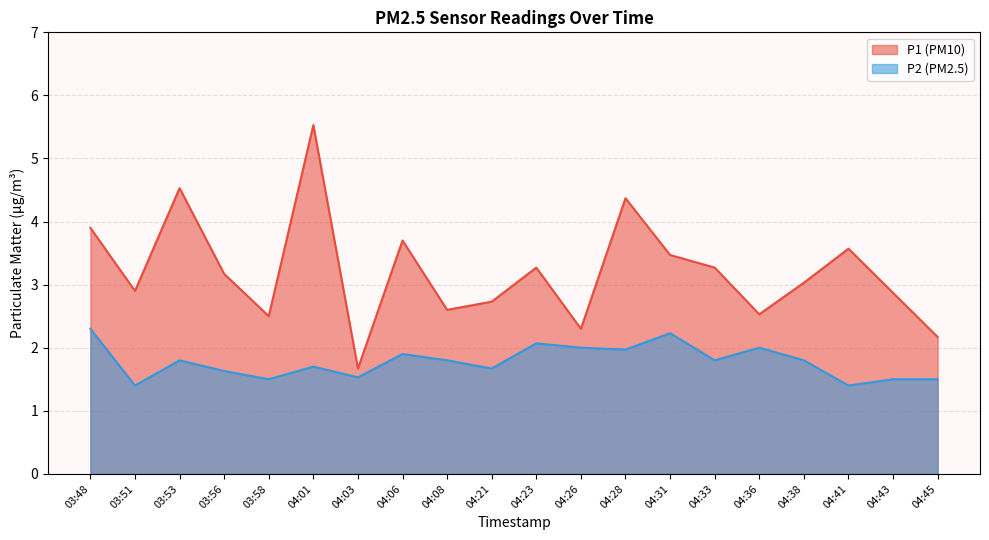

How many values in the P1 series exceed 3?

11